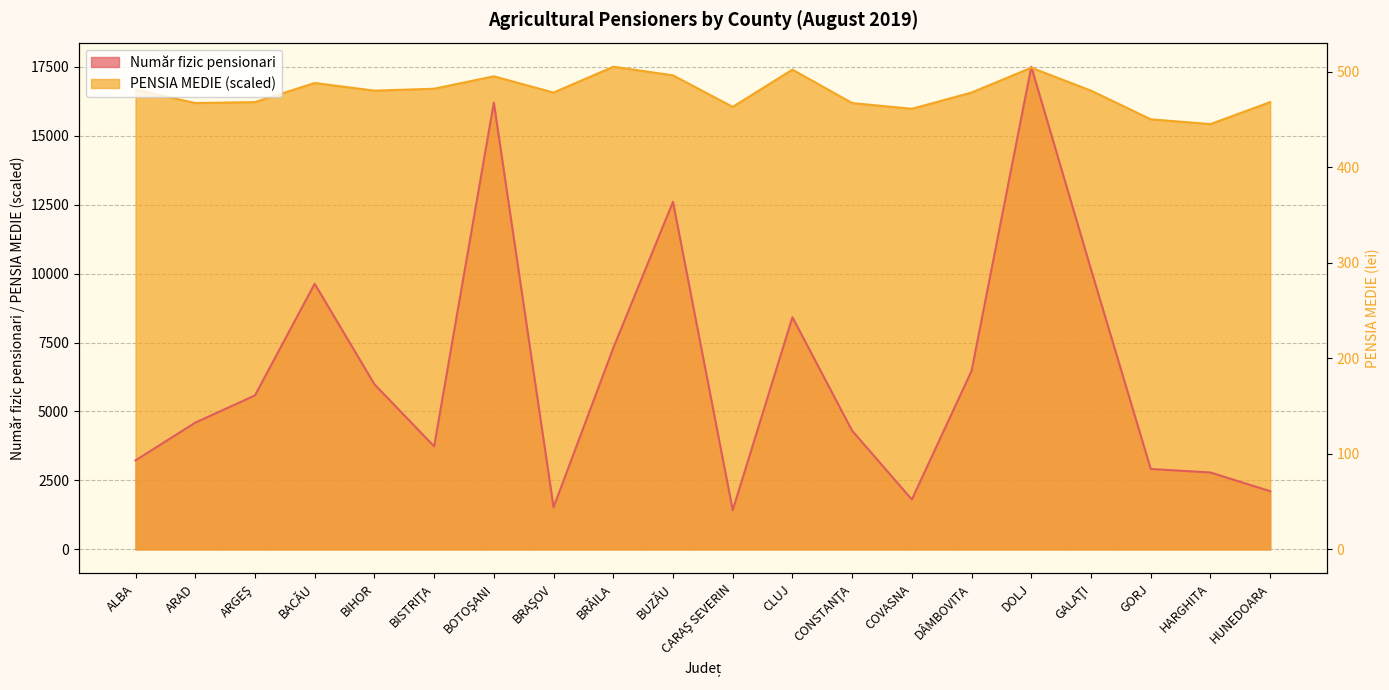

How many interior local peaks does the PENSIA MEDIE series have?

5